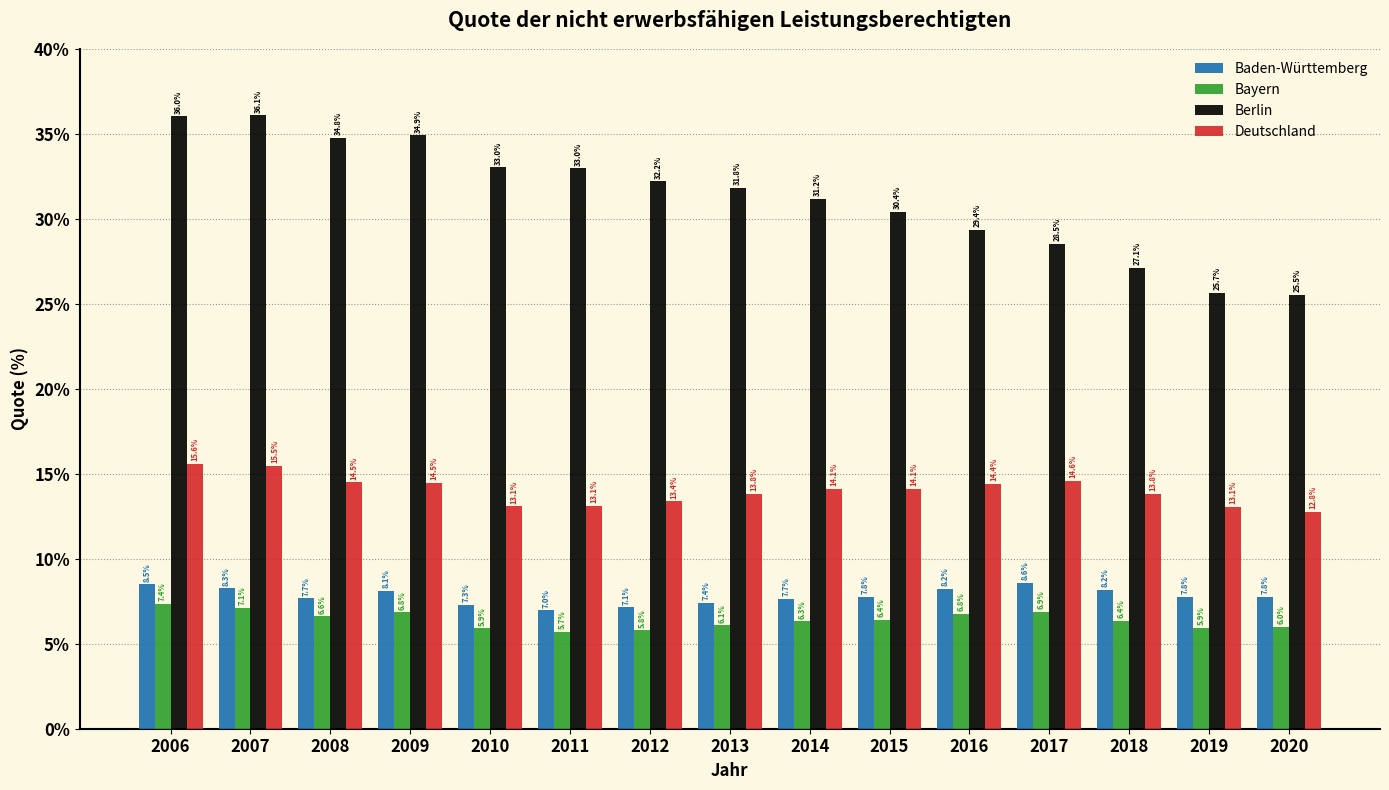

Reading left to right, list all the values displayed in this chart.

Baden-Württemberg: 2006=8.5	2007=8.3	2008=7.7	2009=8.1	2010=7.3	2011=7.0	2012=7.1	2013=7.4	2014=7.7	2015=7.8	2016=8.2	2017=8.6	2018=8.2	2019=7.8	2020=7.8
Bayern: 2006=7.4	2007=7.1	2008=6.6	2009=6.8	2010=5.9	2011=5.7	2012=5.8	2013=6.1	2014=6.3	2015=6.4	2016=6.8	2017=6.9	2018=6.4	2019=5.9	2020=6.0
Berlin: 2006=36.0	2007=36.1	2008=34.8	2009=34.9	2010=33.0	2011=33.0	2012=32.2	2013=31.8	2014=31.2	2015=30.4	2016=29.4	2017=28.5	2018=27.1	2019=25.7	2020=25.5
Deutschland: 2006=15.6	2007=15.5	2008=14.5	2009=14.5	2010=13.1	2011=13.1	2012=13.4	2013=13.8	2014=14.1	2015=14.1	2016=14.4	2017=14.6	2018=13.8	2019=13.1	2020=12.8